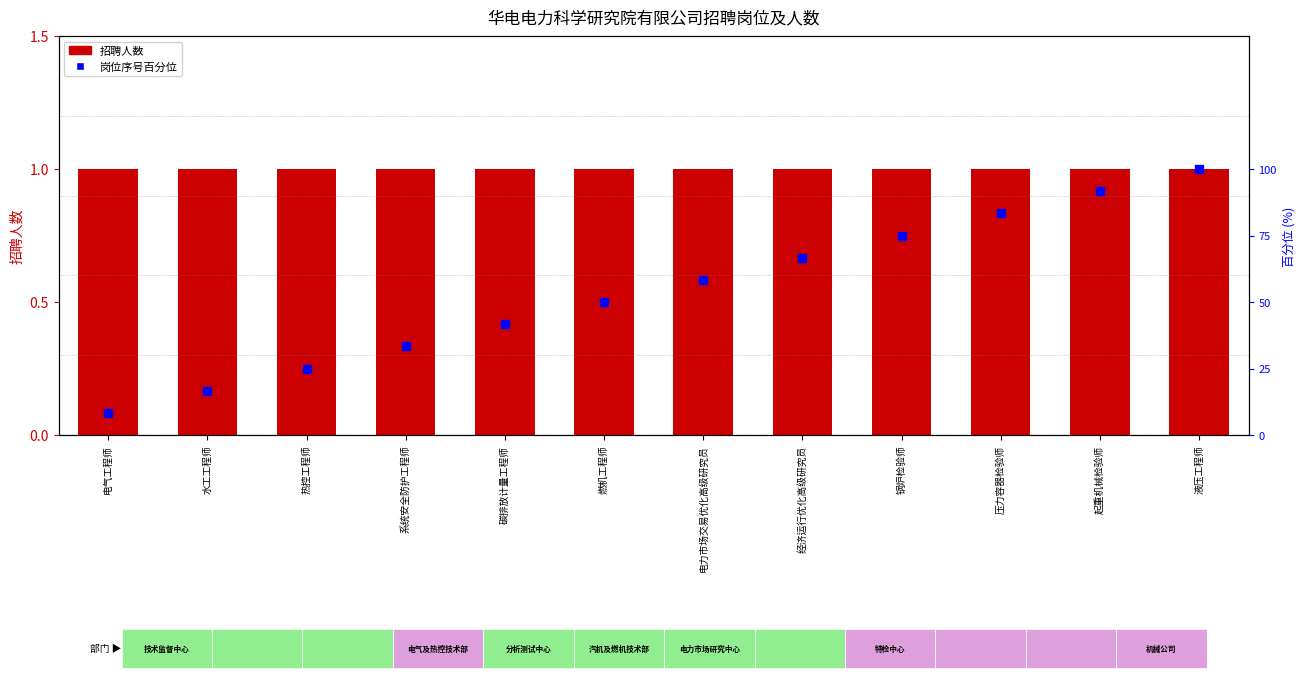

What are all the series names shown in the legend?

招聘人数, 岗位序号百分位